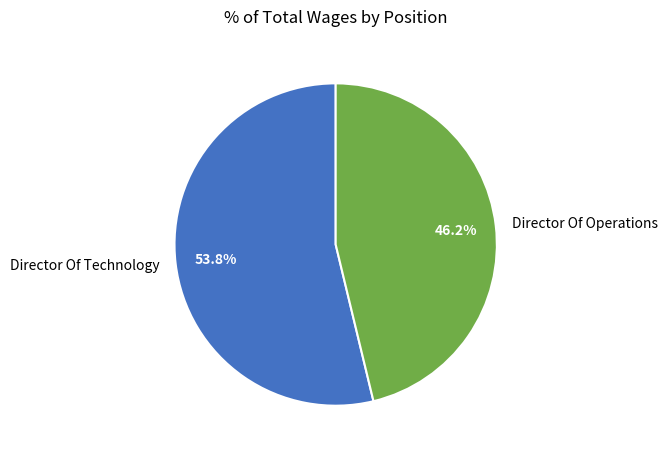

What is the ratio of the value at Director Of Operations to the value at Director Of Technology?

0.9